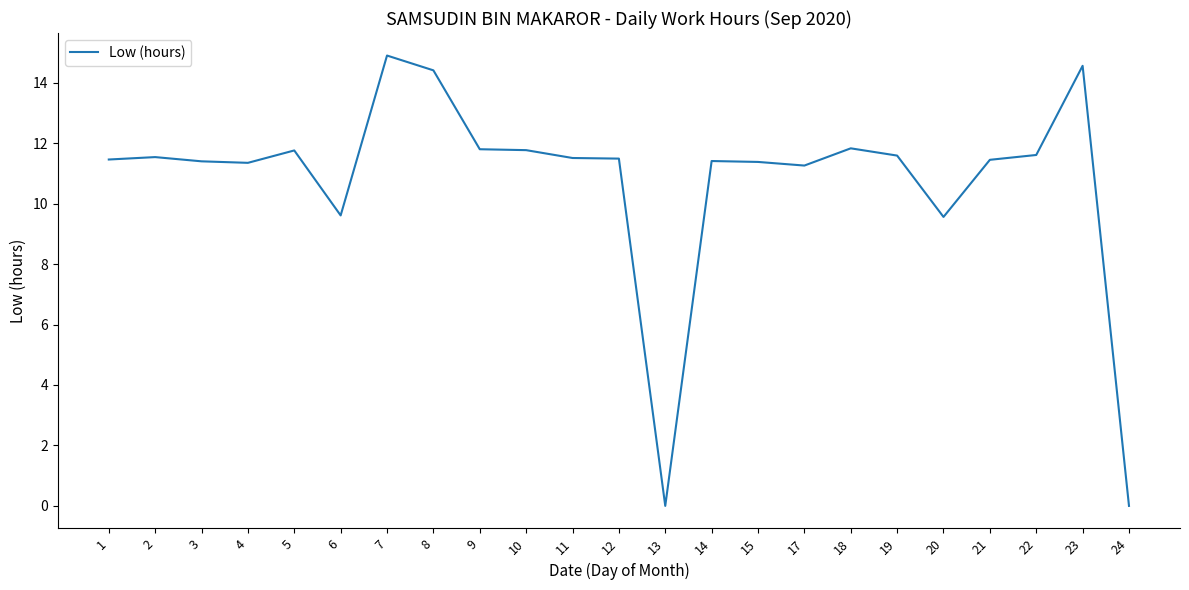

The value at 11 is 18.7. True or false?

False